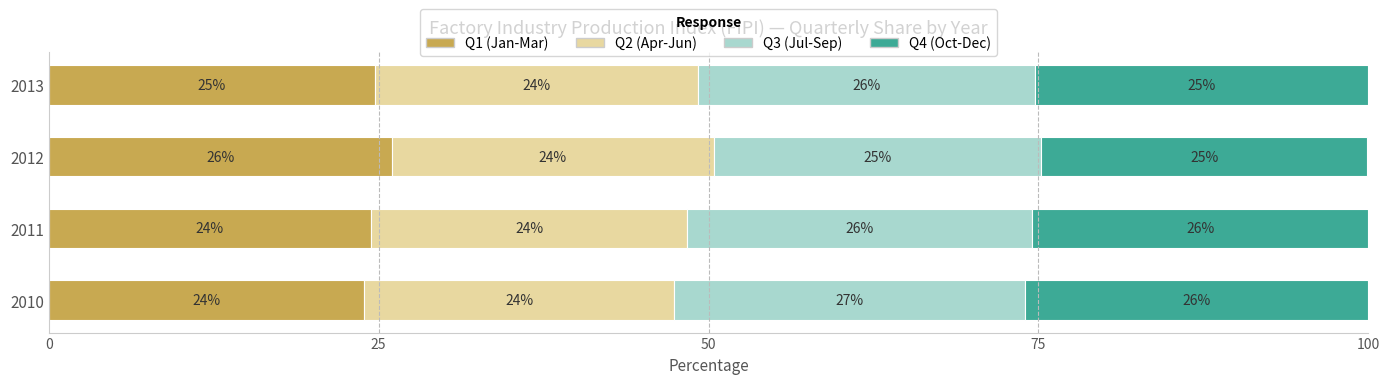

The Q1 (Jan-Mar) series shows 24.4 at 2011. True or false?

True